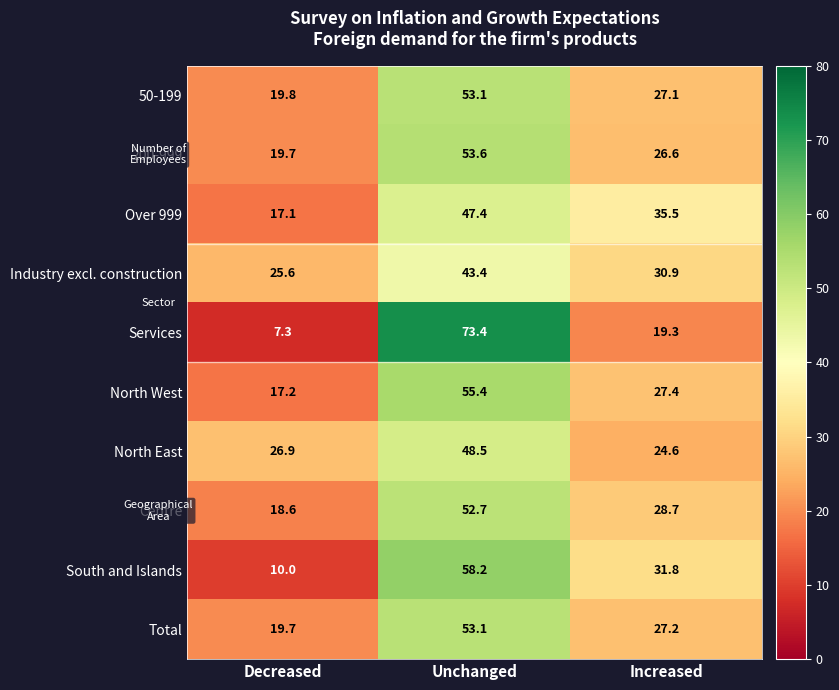

The South and Islands series shows 31.8 at Increased. True or false?

True